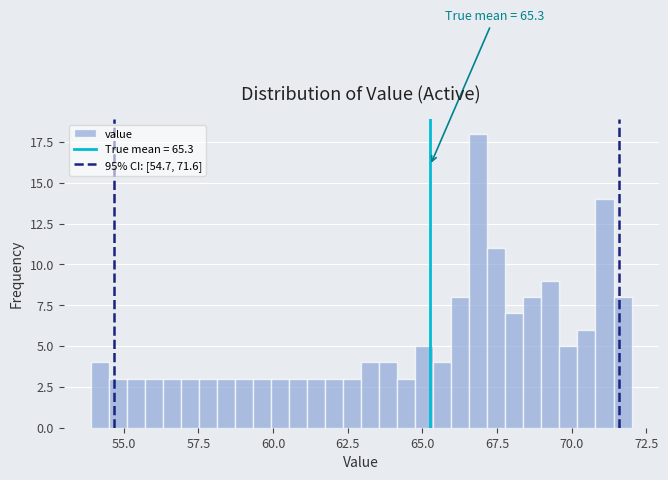

Read against the x-axis, roughly where is the centre of the tallest bar?

67.0